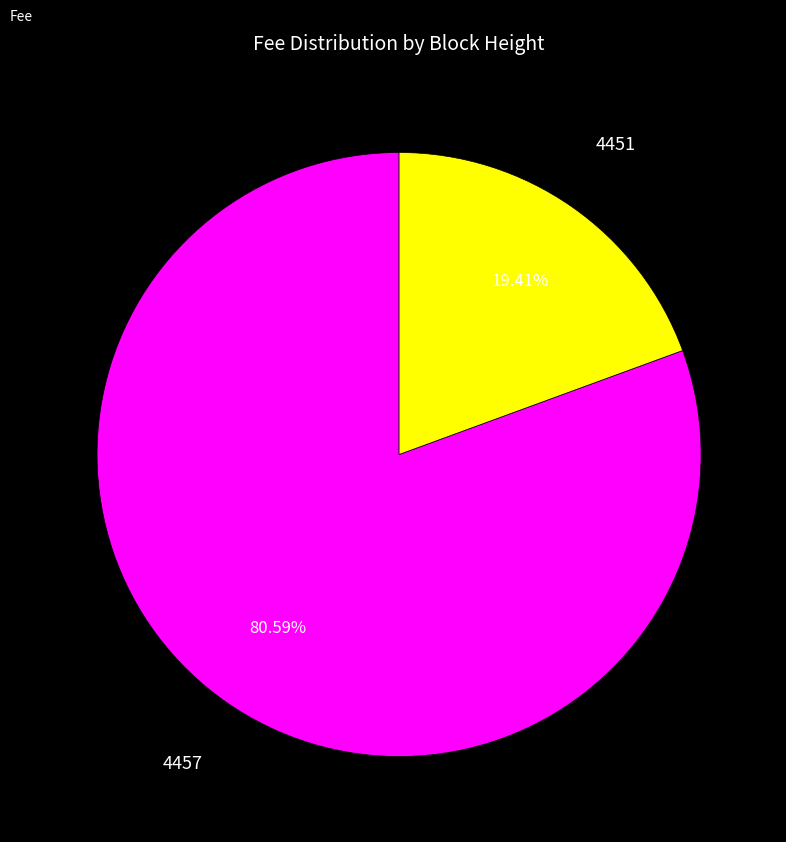

Between 4451 and 4457, which is larger?

4457